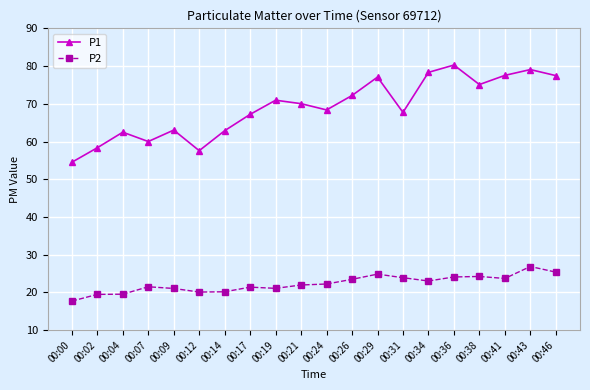

True or false: P1 and P2 cross at least once.

False